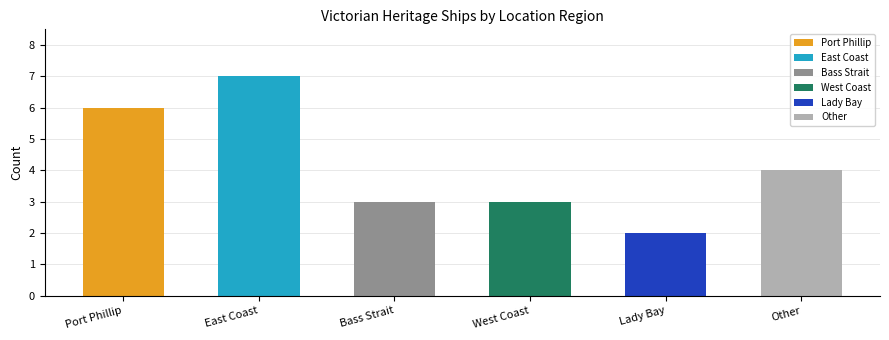

True or false: the data shows 7 at Other.

False